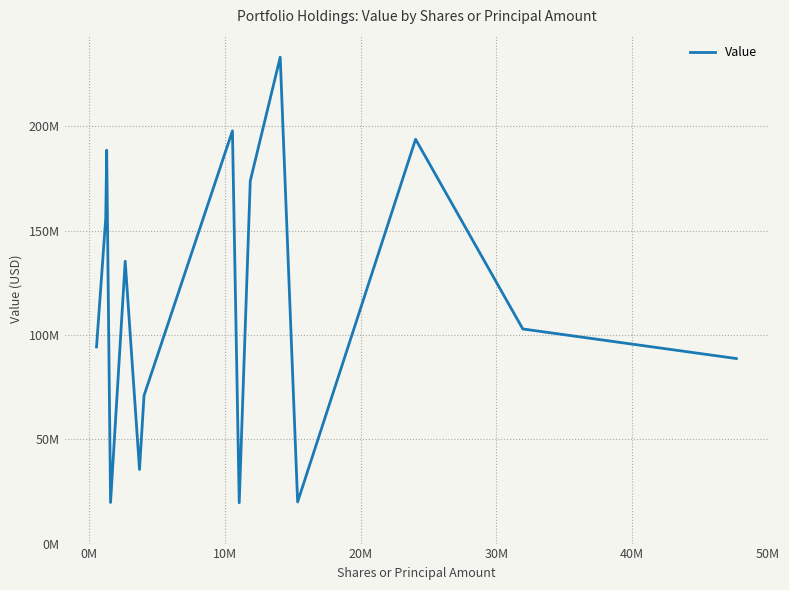

How many points are higher than both their immediate neighbors (excluding endpoints)?

5